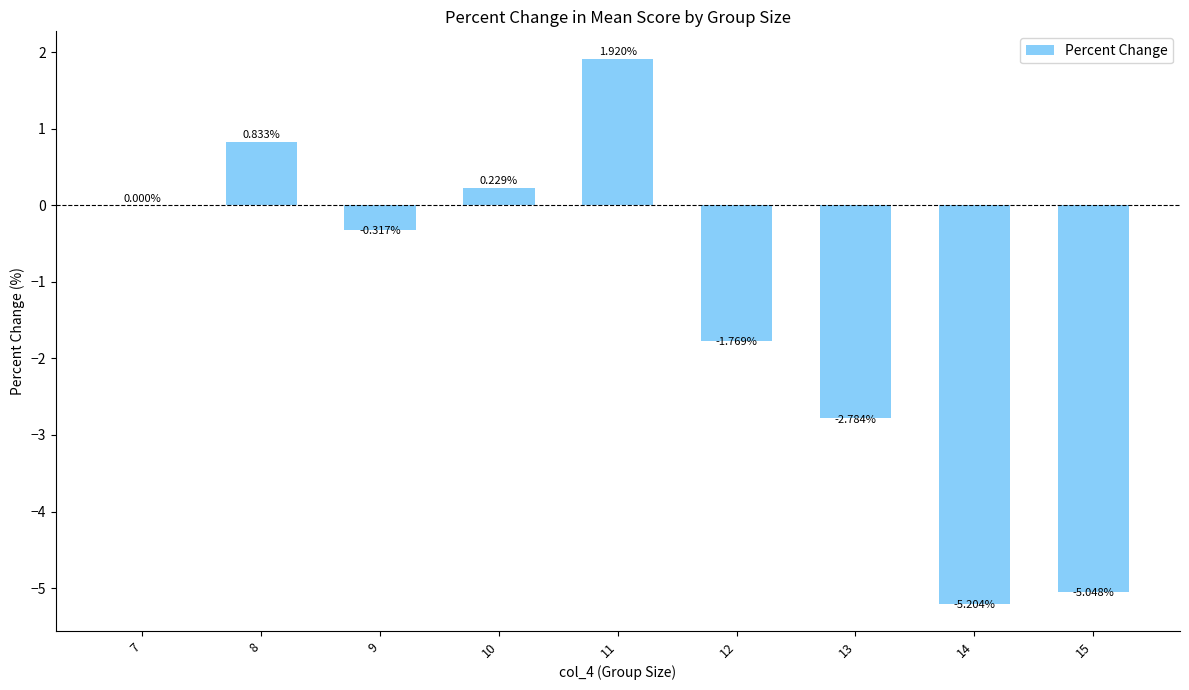

Count the number of categories in the chart.

9